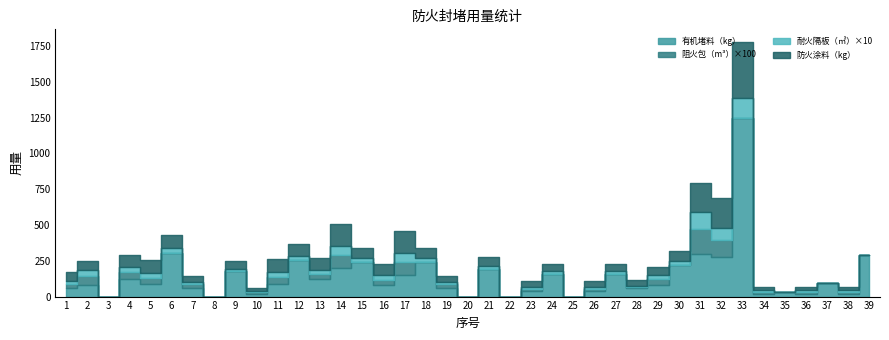

What are all the series names shown in the legend?

有机堵料（kg）, 阻火包（m³）×100, 耐火隔板（㎡）×10, 防火涂料（kg）